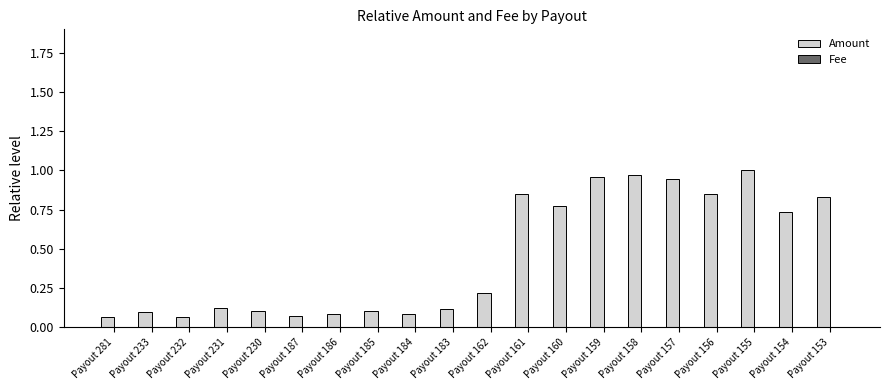

Is it true that Amount equals 0.0 at Payout 184?

False